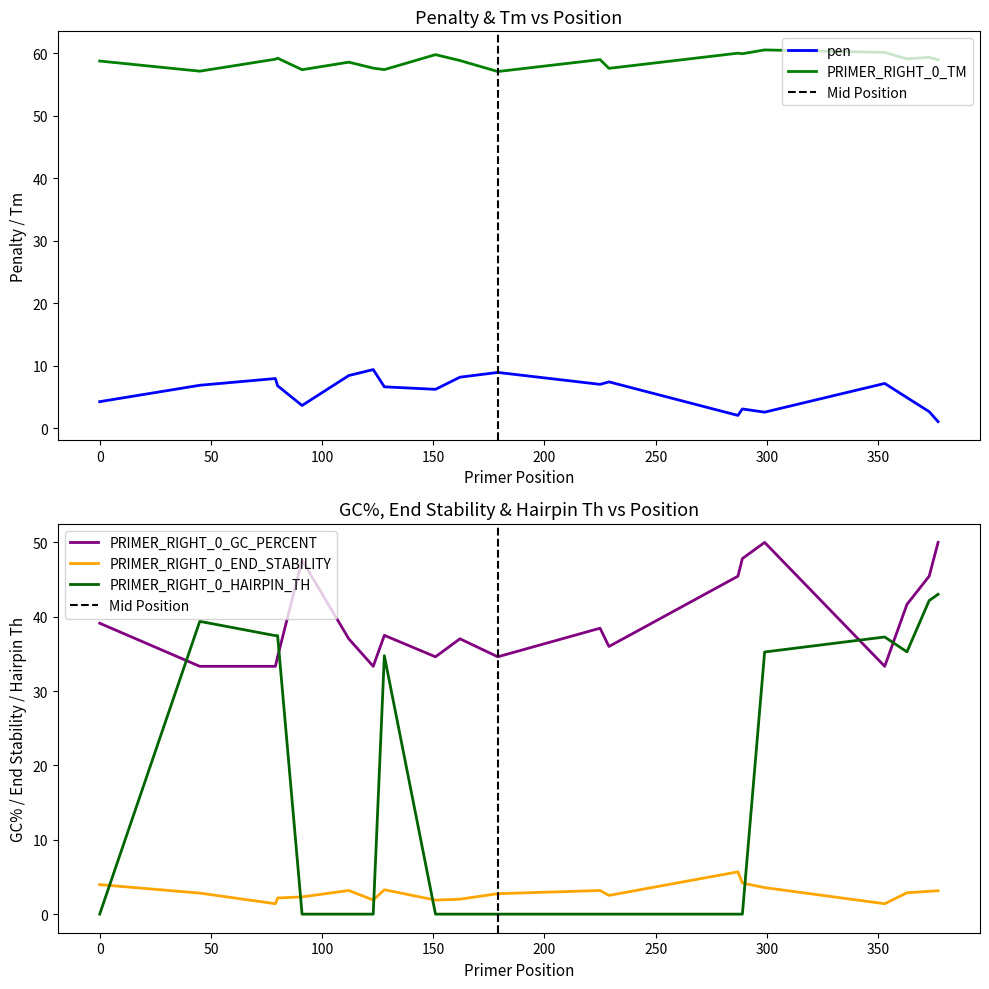

True or false: pen and PRIMER_RIGHT_0_TM cross at least once.

False